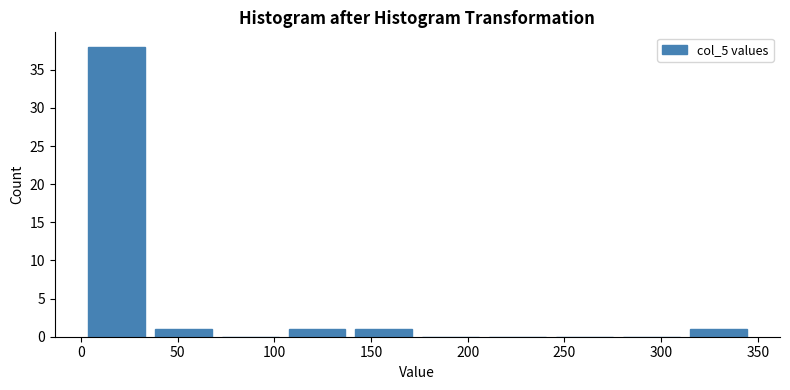

Reading left to right, list every bar in this chart as the range it spans on the x-axis followed by its height. Neither the bar edges nor the heights are printed on the chart, so give them approximately, as read against the axes.

0 to 35: 38
35 to 70: 1
70 to 105: 0
105 to 140: 1
140 to 175: 1
175 to 210: 0
210 to 245: 0
245 to 280: 0
280 to 310: 0
310 to 345: 1